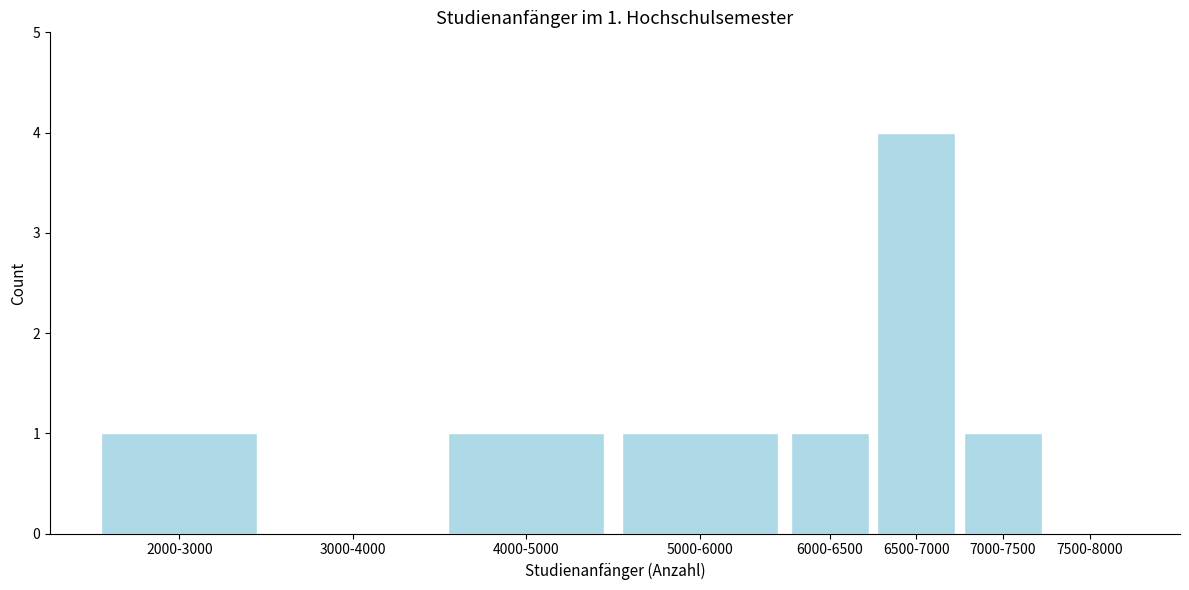

Reading left to right, what are all the values shown in this chart?

2000-3000=1	3000-4000=0	4000-5000=1	5000-6000=1	6000-6500=1	6500-7000=4	7000-7500=1	7500-8000=0